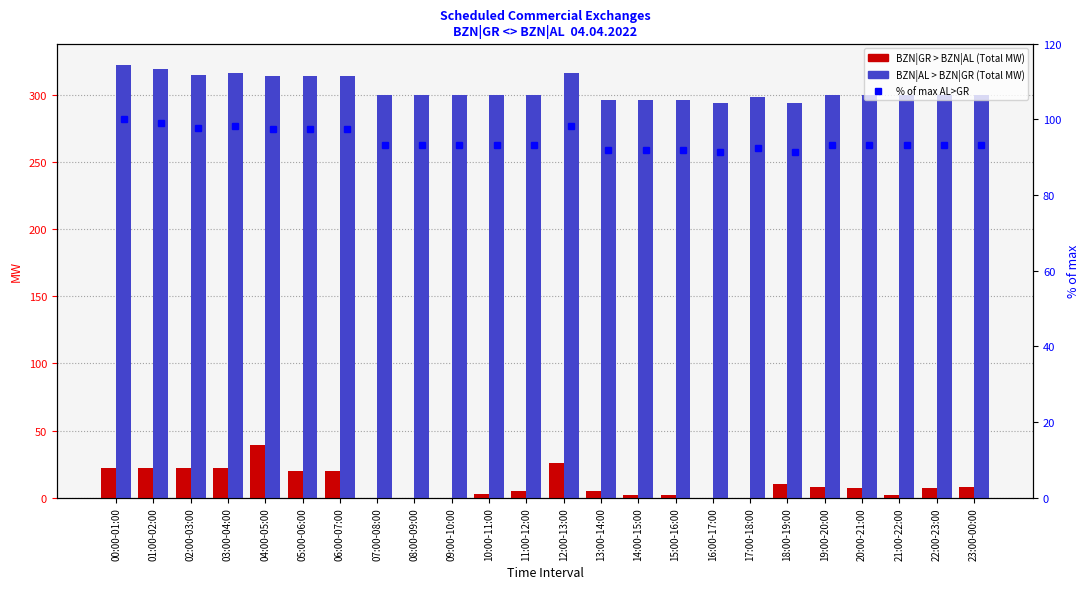

Is it true that % of max AL>GR equals 97.5 at 06:00-07:00?

True